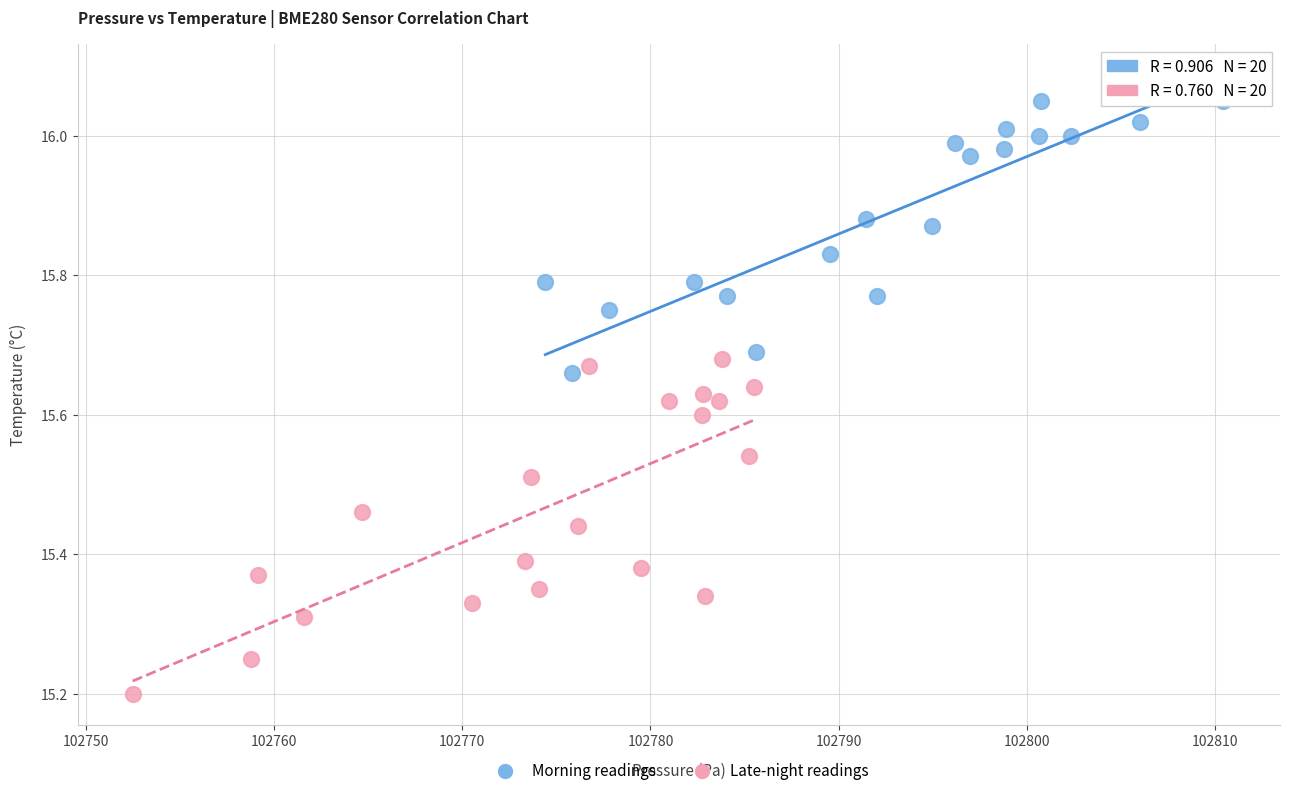

Which series contains the lowest Y value?

Late-night readings